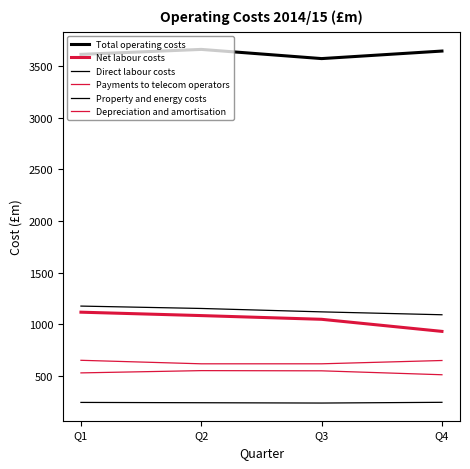

At how many categories does at least one series exceed 3015?

4